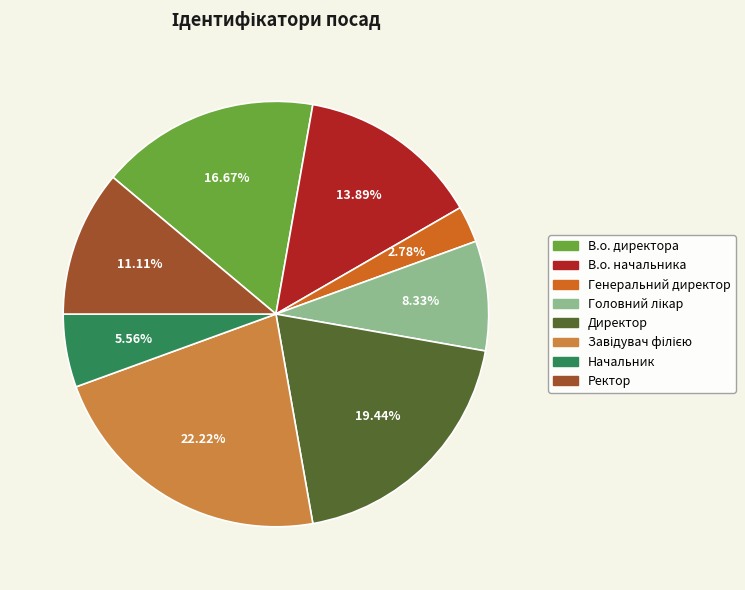

To the nearest percent, what percentage of the pie is Начальник?

6%